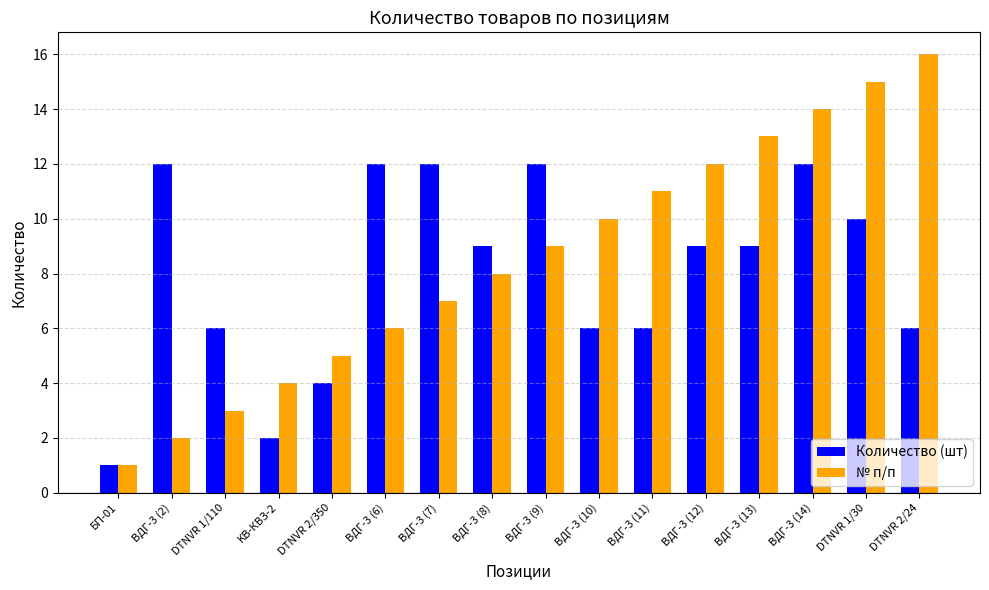

Which series has the largest total across all categories?

№ п/п